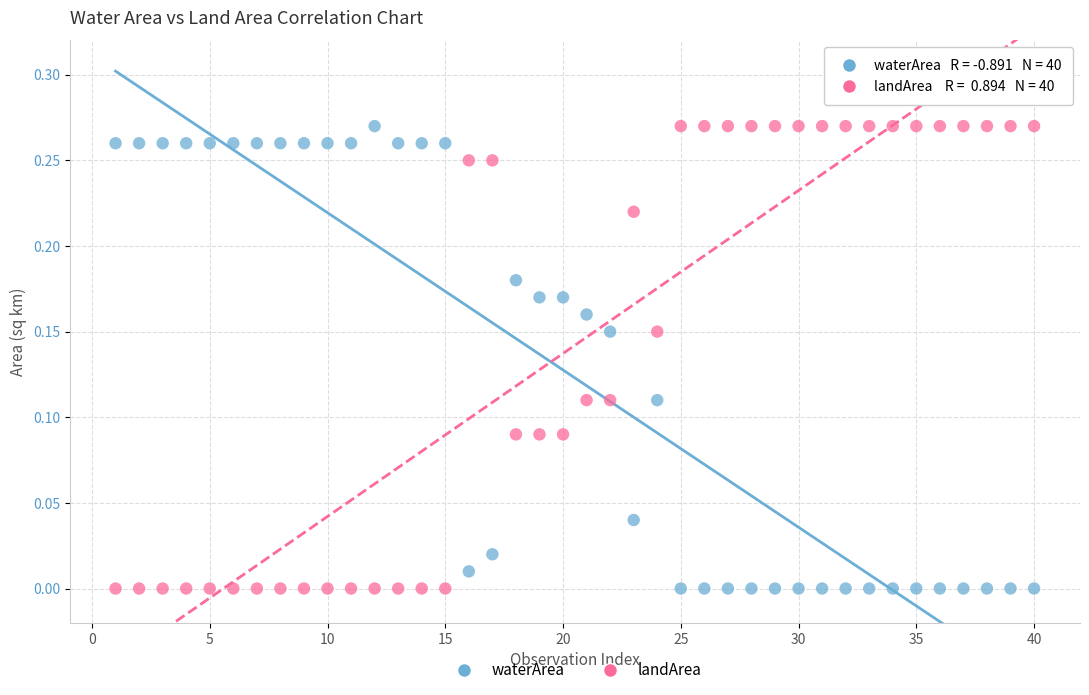

What is the X range (max minus min) for the scatter plot?

39.0